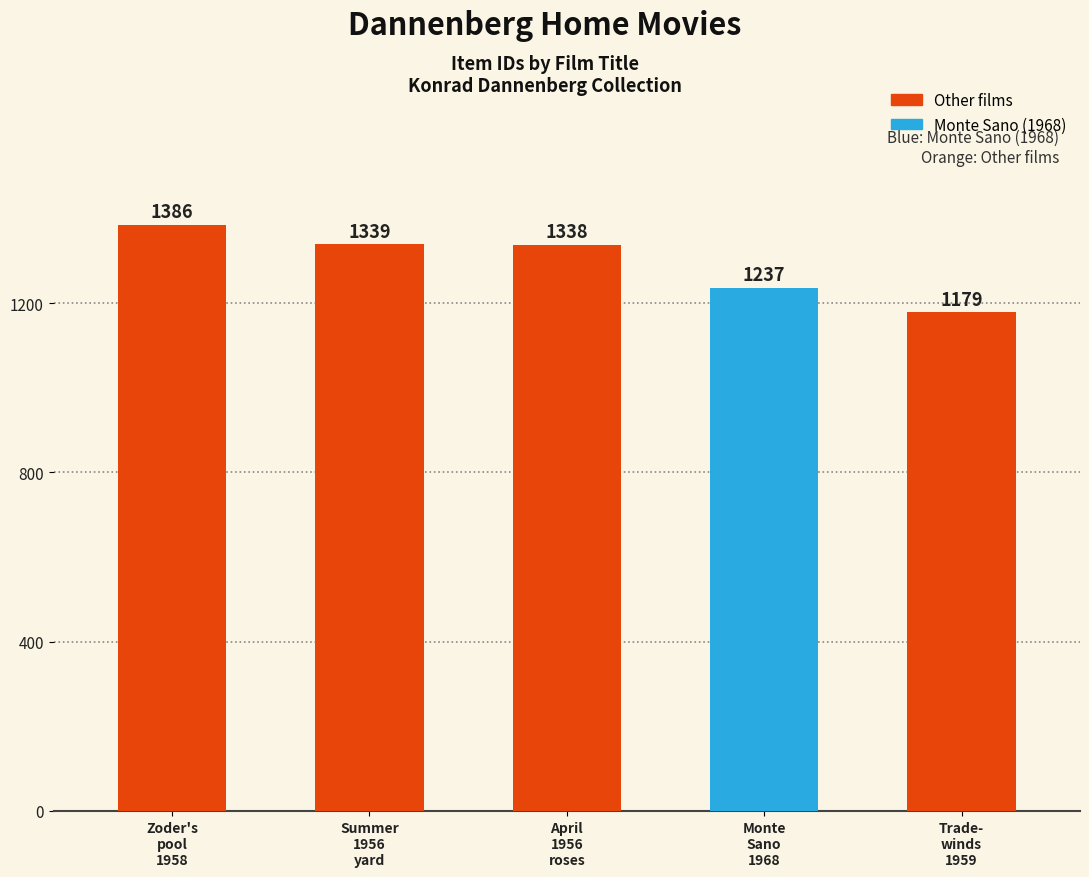

What is the average value?

1296